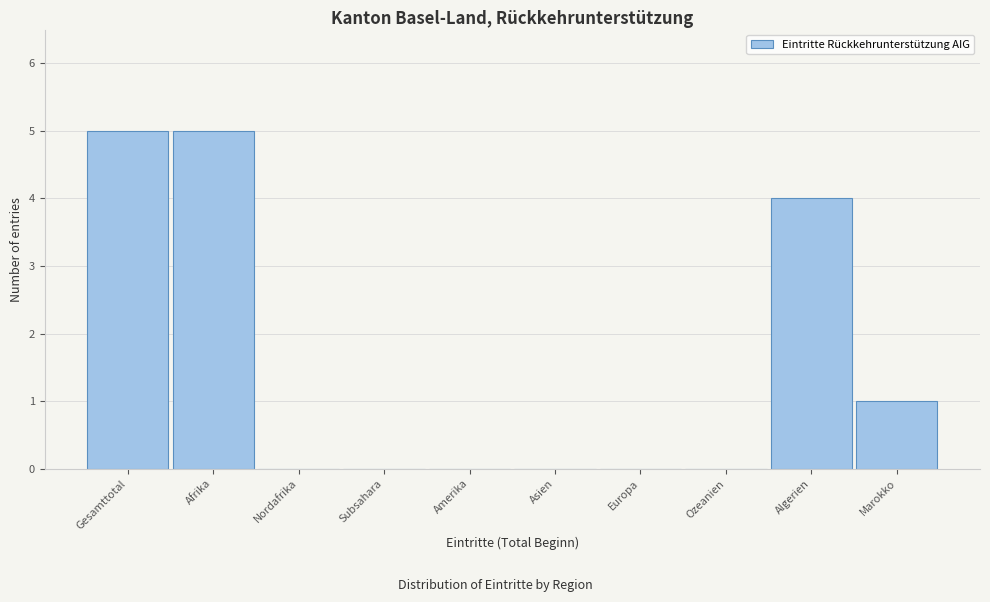

Reading right to left, list all the values displayed in this chart.

Marokko=1	Algerien=4	Ozeanien=0	Europa=0	Asien=0	Amerika=0	Subsahara=0	Nordafrika=0	Afrika=5	Gesamttotal=5